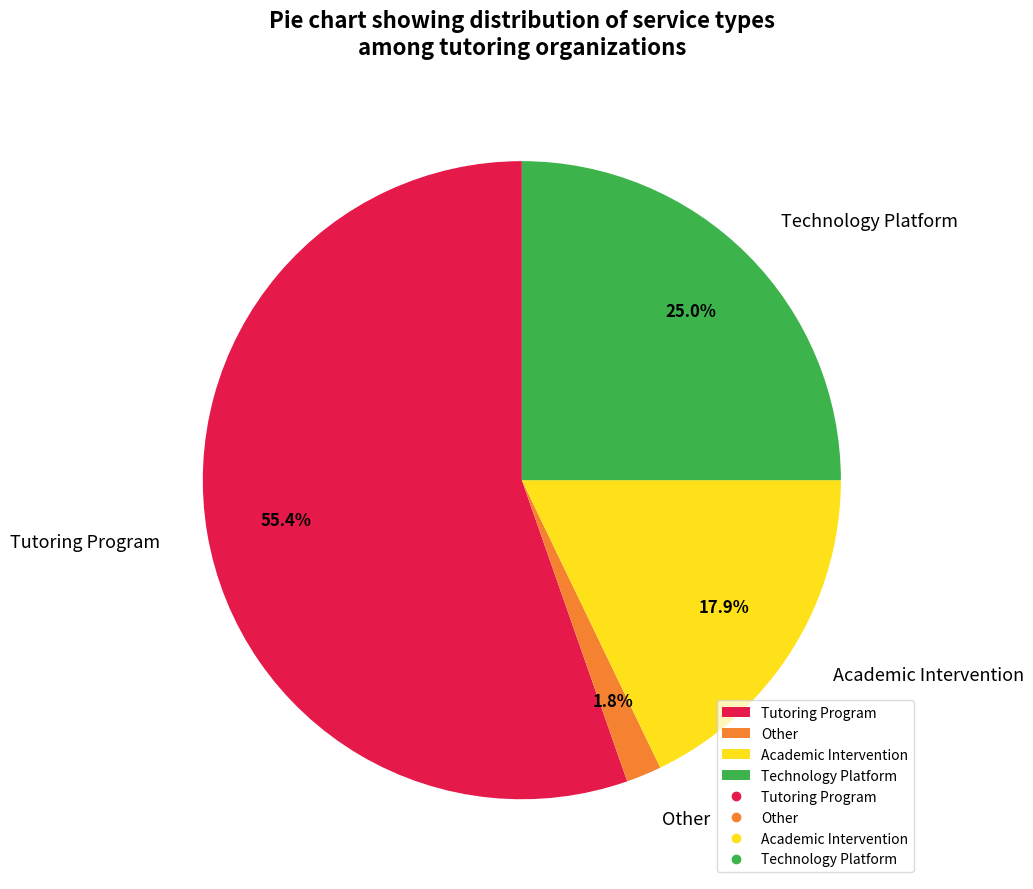

How many segments does this pie chart have?

4